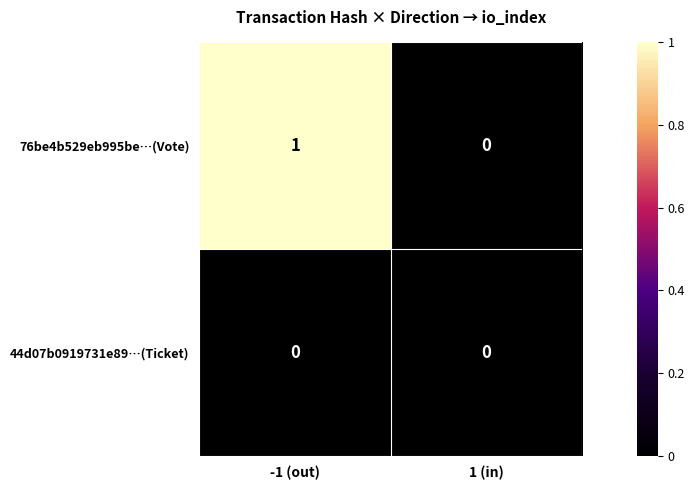

Which series has the largest total across all categories?

76be4b529eb995be…(Vote)